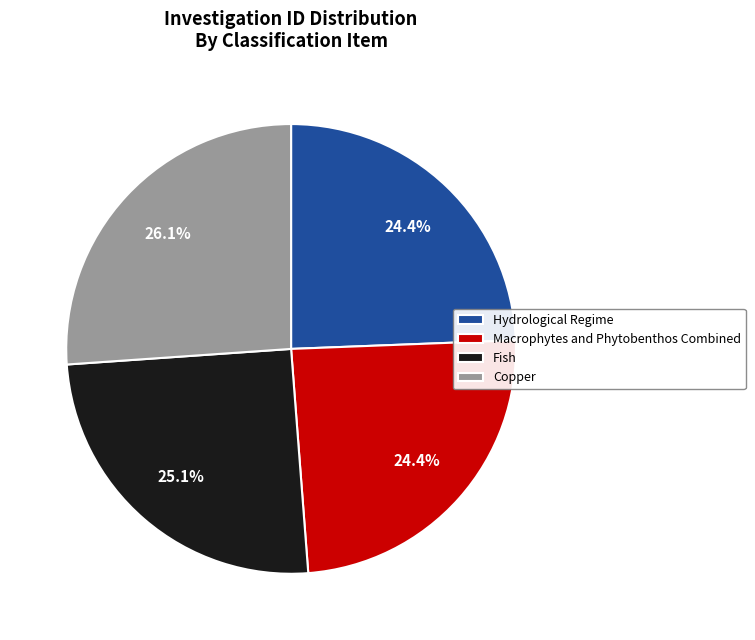

What percentage is NOT represented by Hydrological Regime?

75.6%